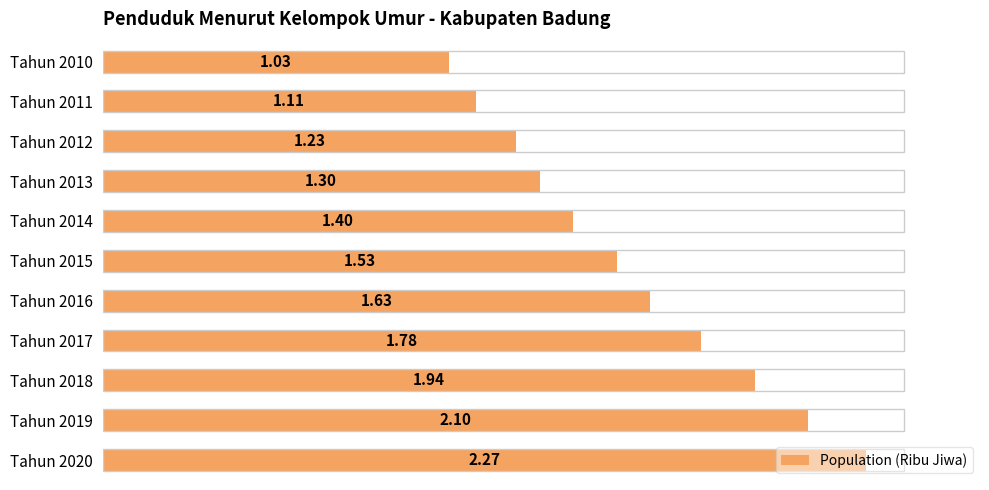

What is the sum of the values at Tahun 2020 and Tahun 2016?

3.9